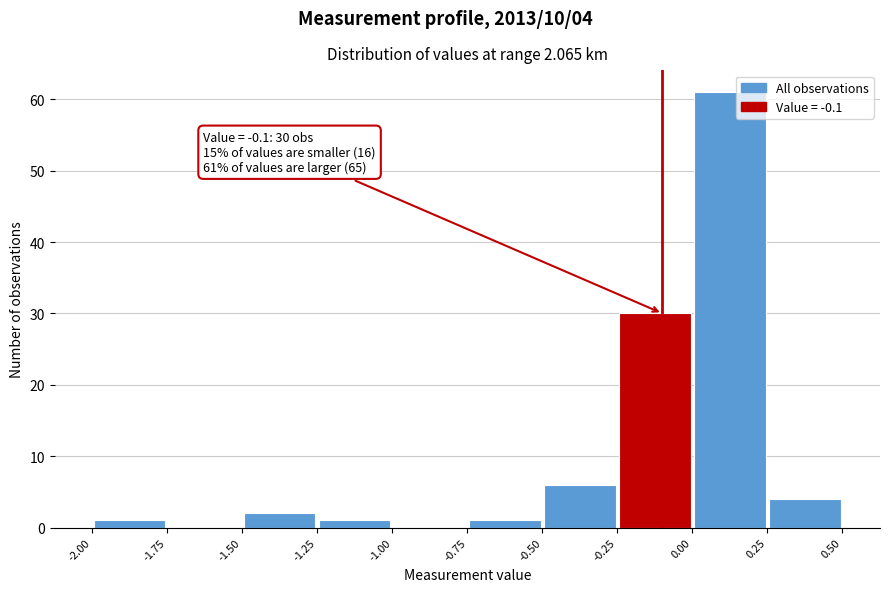

Over which range of the x-axis is the bar tallest?

0.00 to 0.25